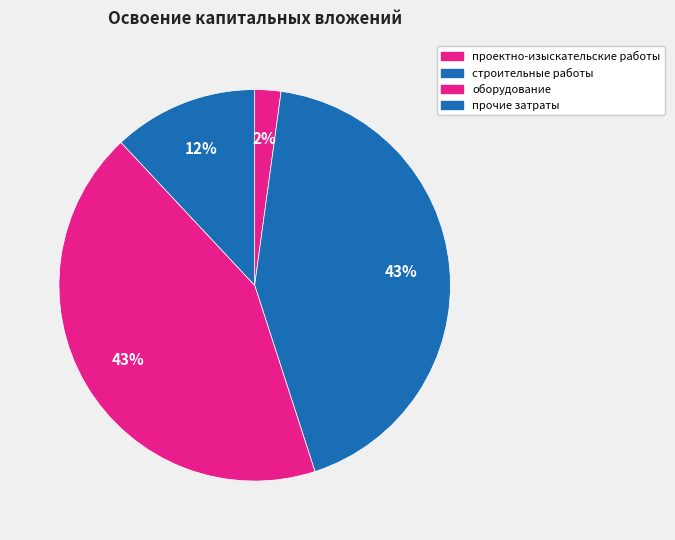

Count the number of slices in the pie.

4